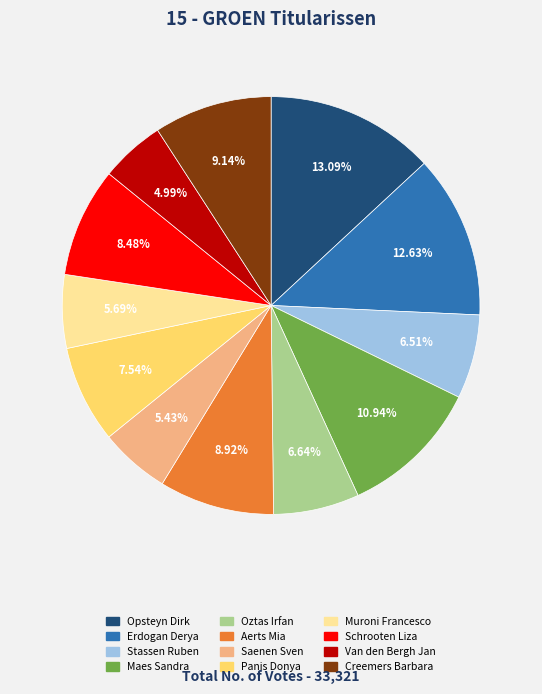

Does Muroni Francesco account for over 50% of the chart?

No